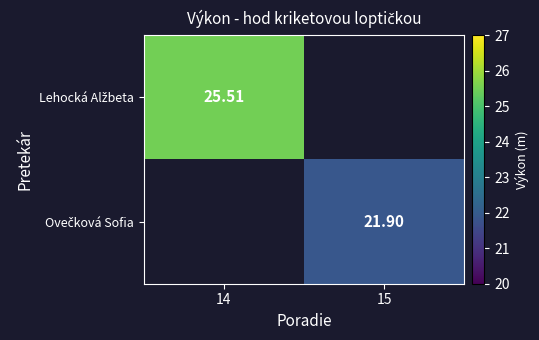

What is the smallest value displayed?

21.9